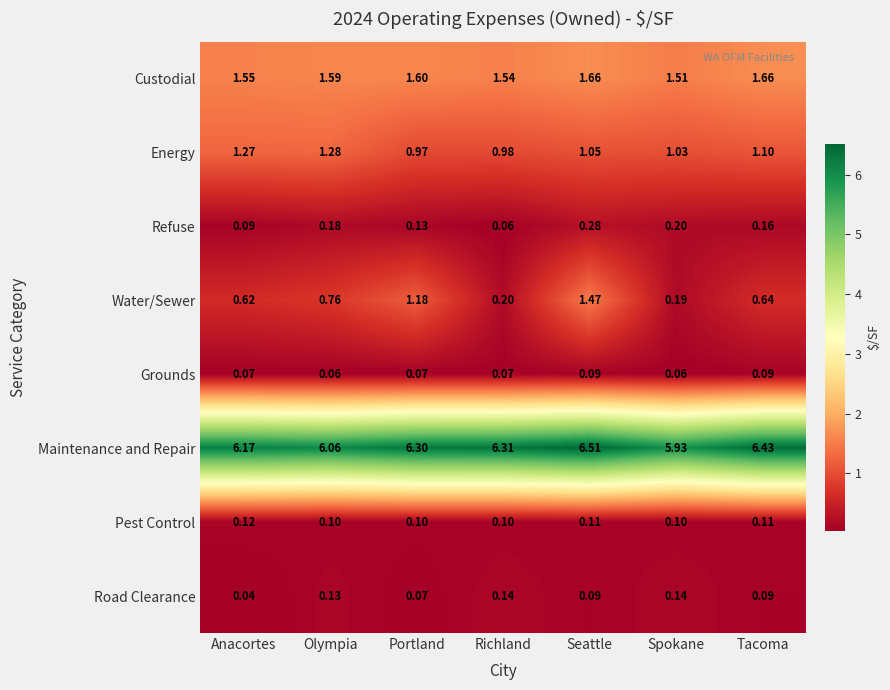

At which category does the chart reach its peak across all series?

Seattle